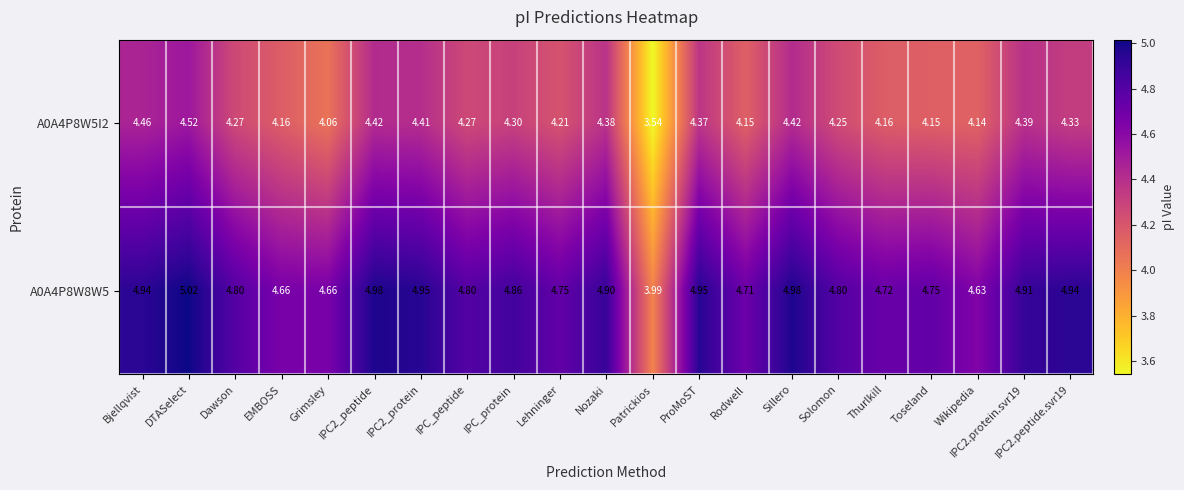

Where does the A0A4P8W8W5 series first go above 4?

Bjellqvist